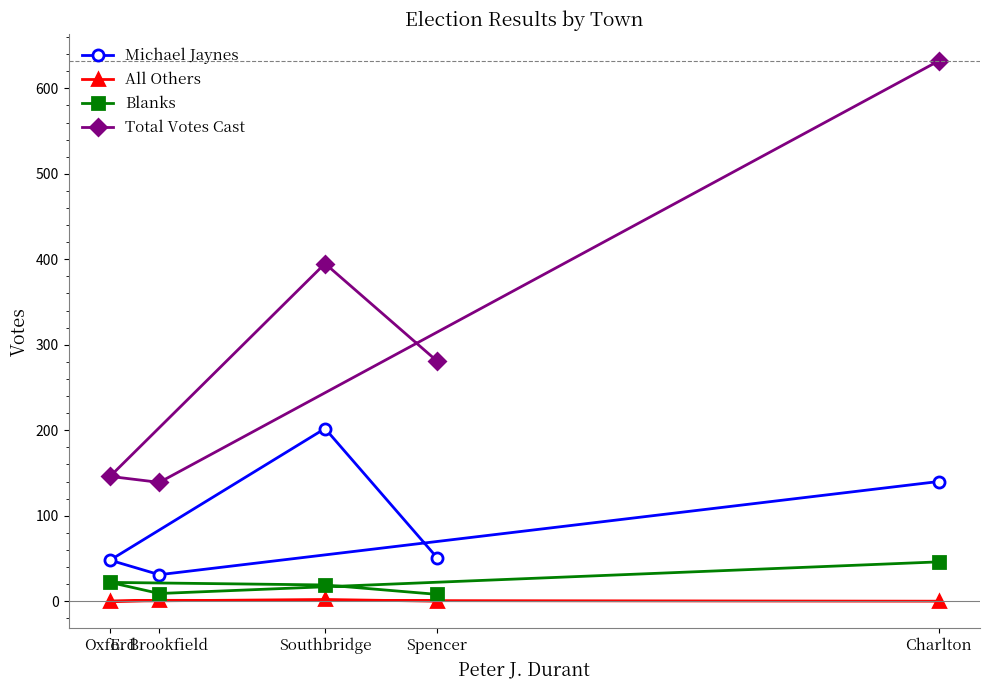

At how many categories does at least one series exceed 64?

5